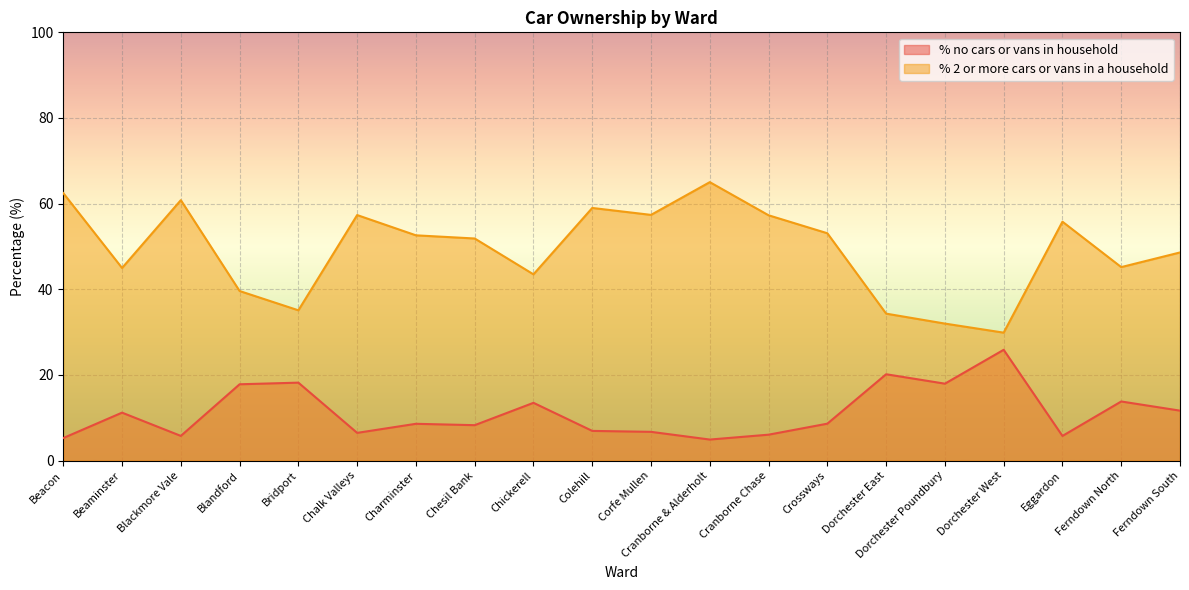

What is the difference between the maximum and minimum values in the % no cars or vans in household series?

21.0